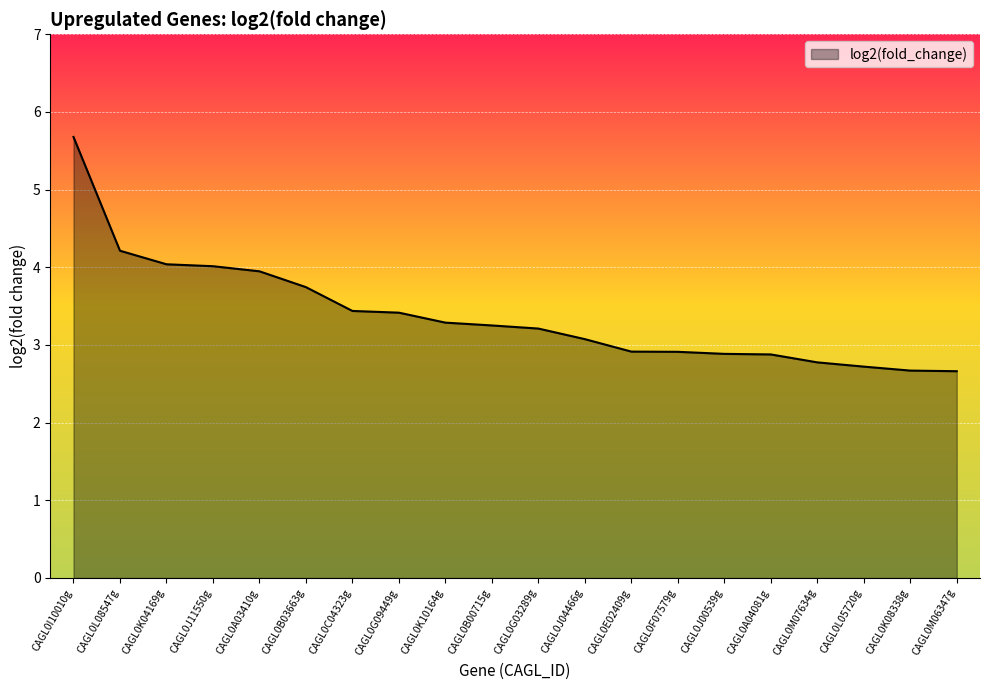

Where does the data first go above 3?

CAGL0I10010g